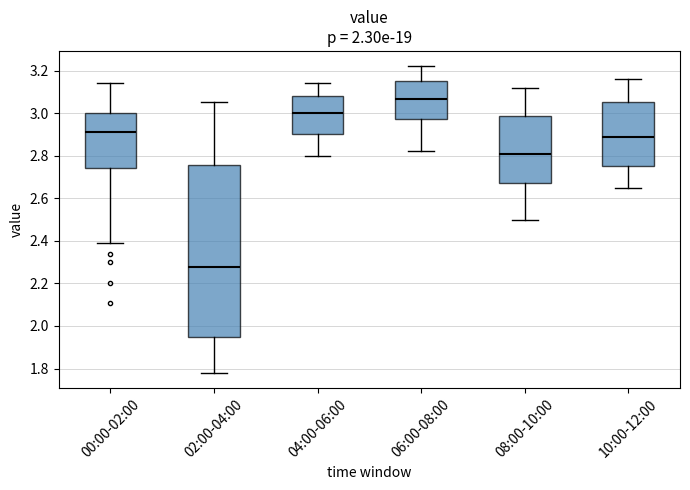

Comparing the boxes themselves (not the whiskers), which one is the tallest?

02:00-04:00